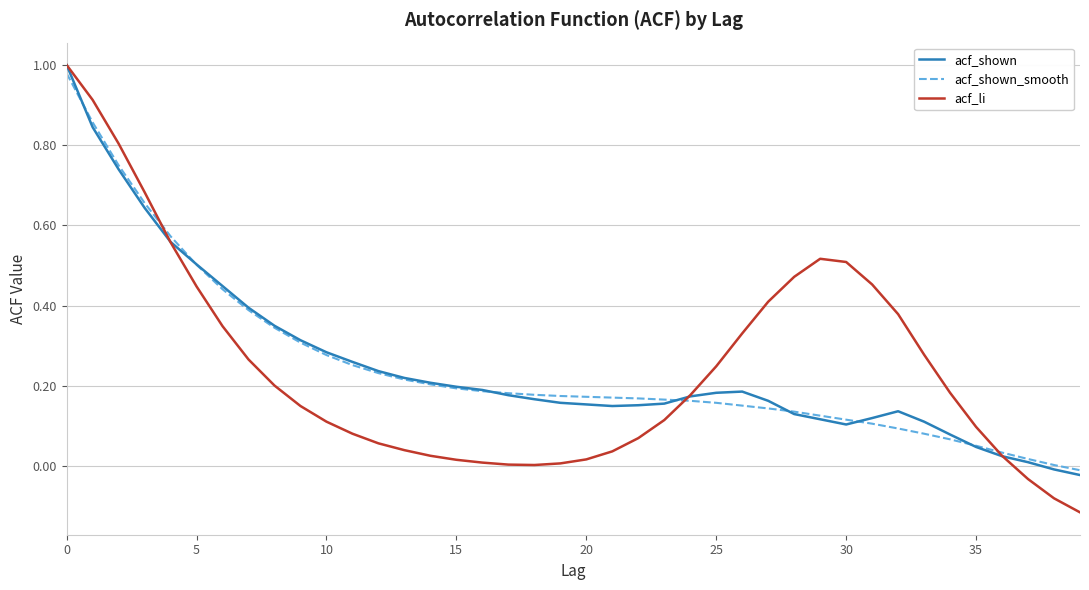

Which series has the largest range (max minus min)?

acf_li